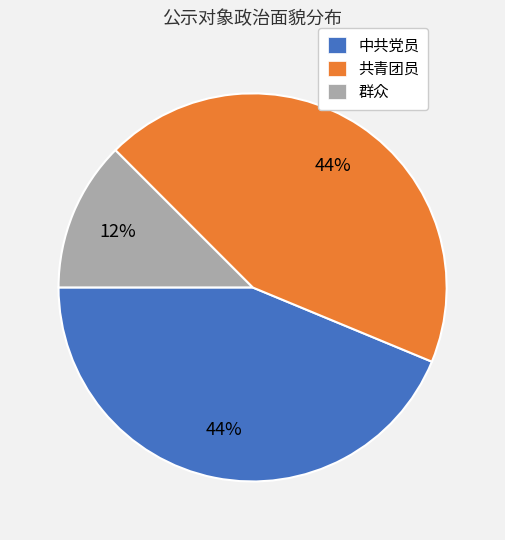

Combined, do 群众 and 共青团员 account for over 50%?

Yes